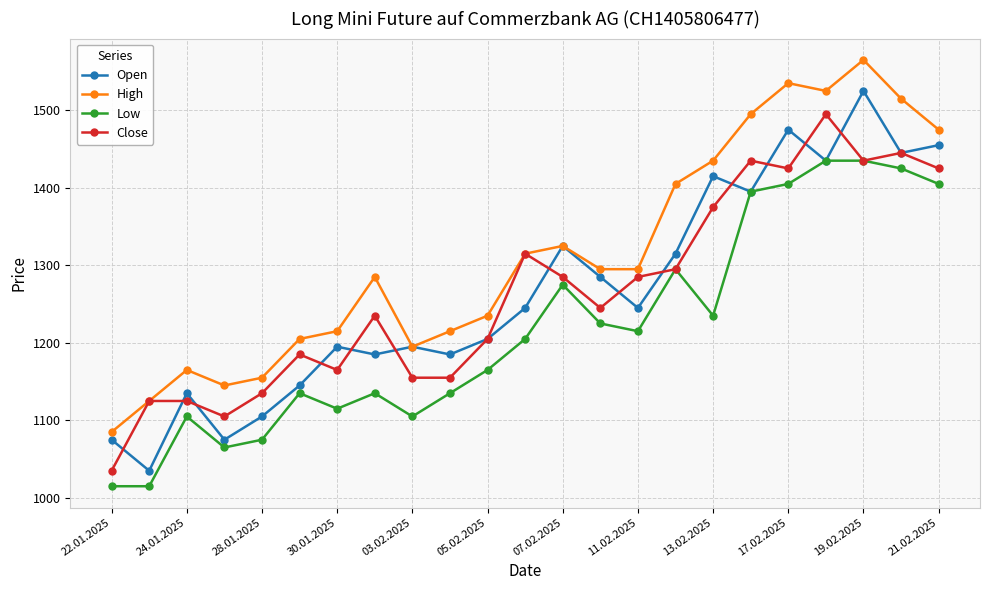

How many categories are shown in the chart?

23